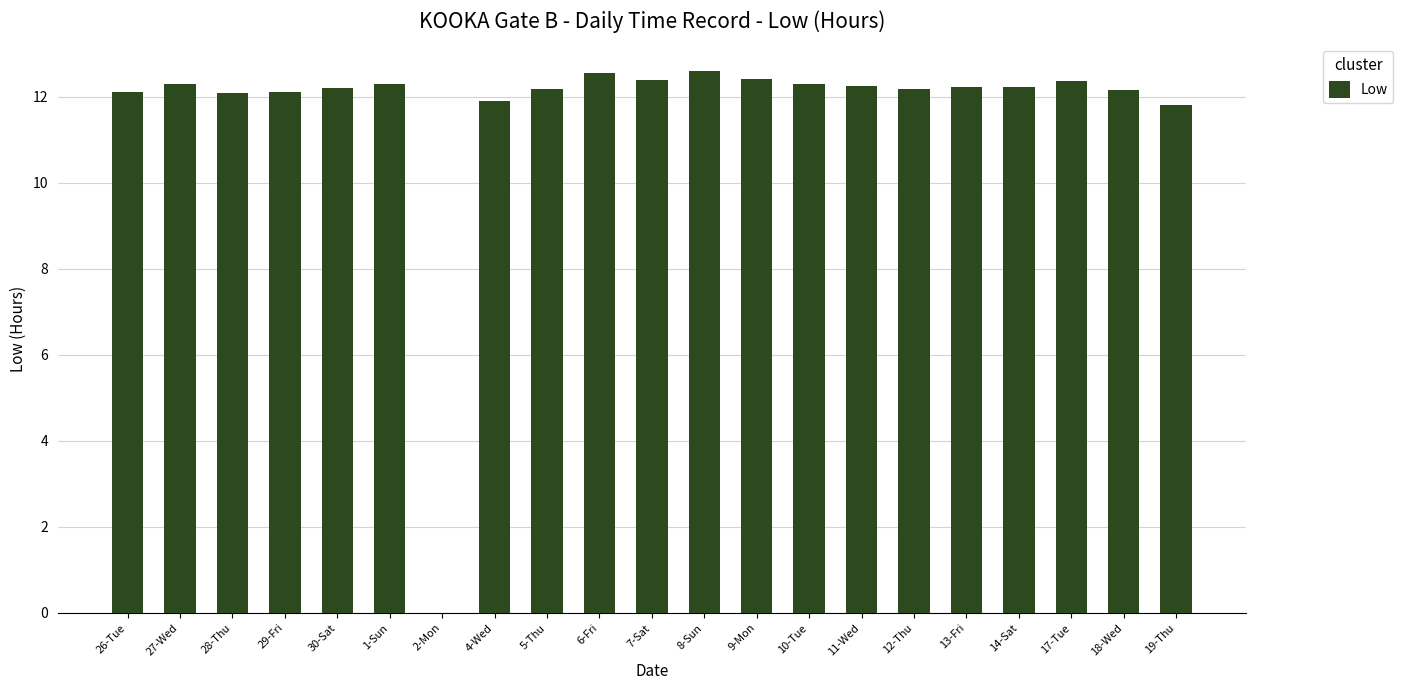

The value at 10-Tue is 21.4. True or false?

False